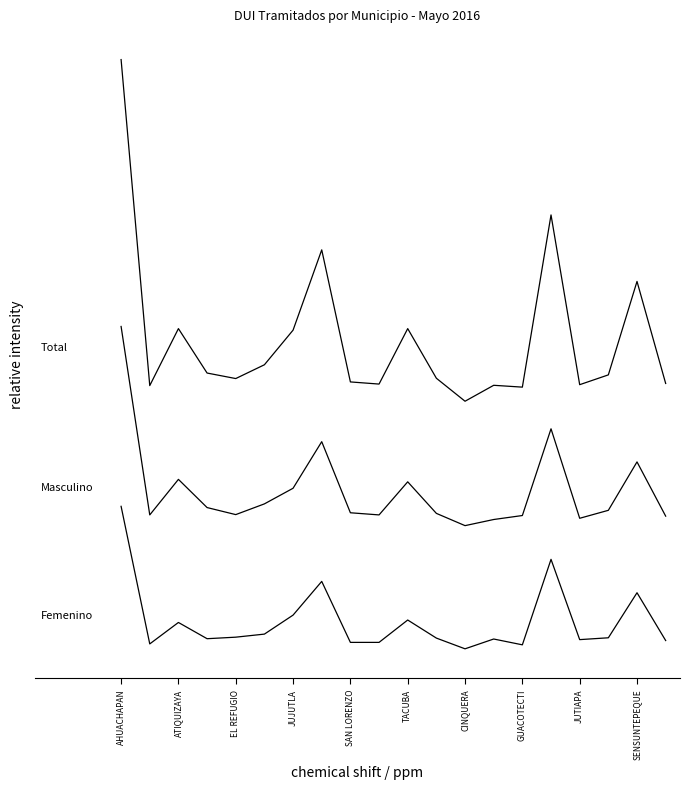

Does the chart display data point markers on the line(s)?

No